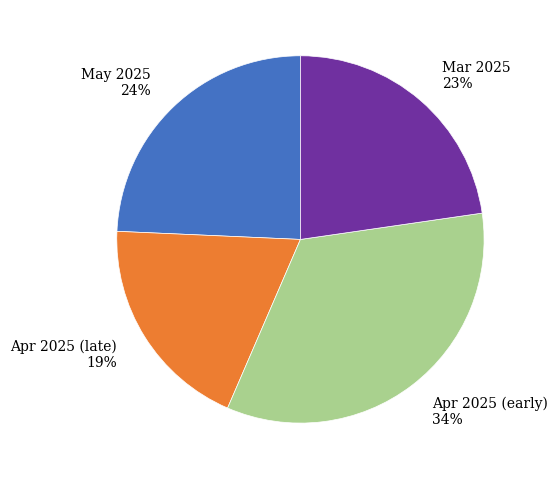

Is there any slice that represents more than half of the pie?

No